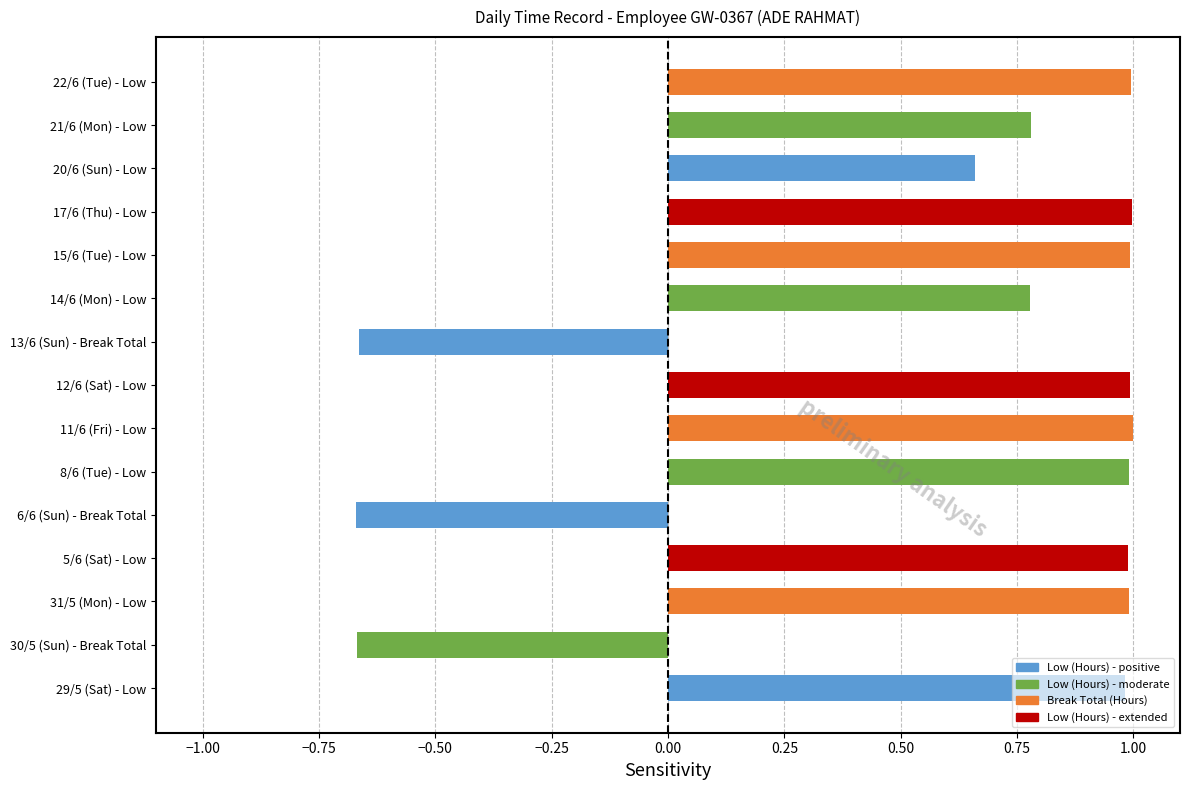

The chart shows a value of 1.4 at 17/6 (Thu) - Low. True or false?

False